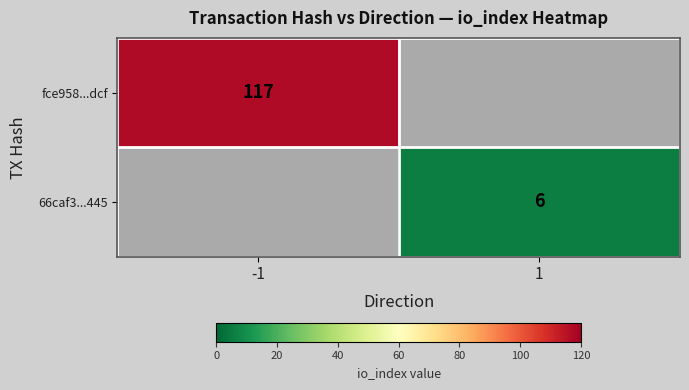

Is it true that 66caf3...445 equals 9.9 at 1?

False